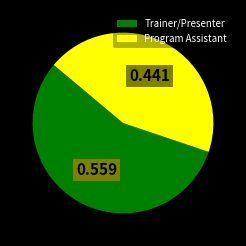

Which category has the biggest portion of the pie?

Trainer/Presenter